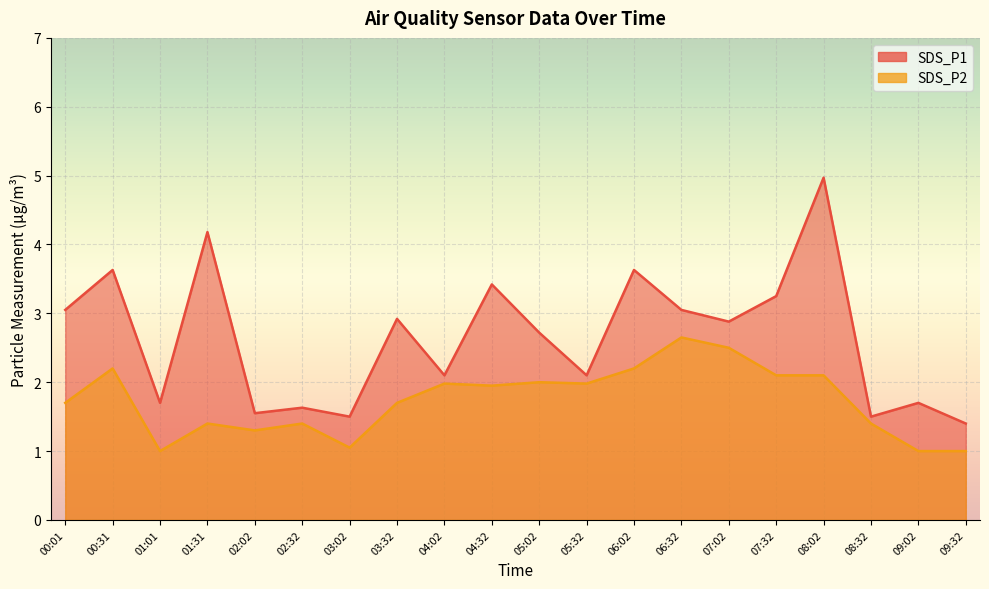

How many categories are shown in the chart?

20